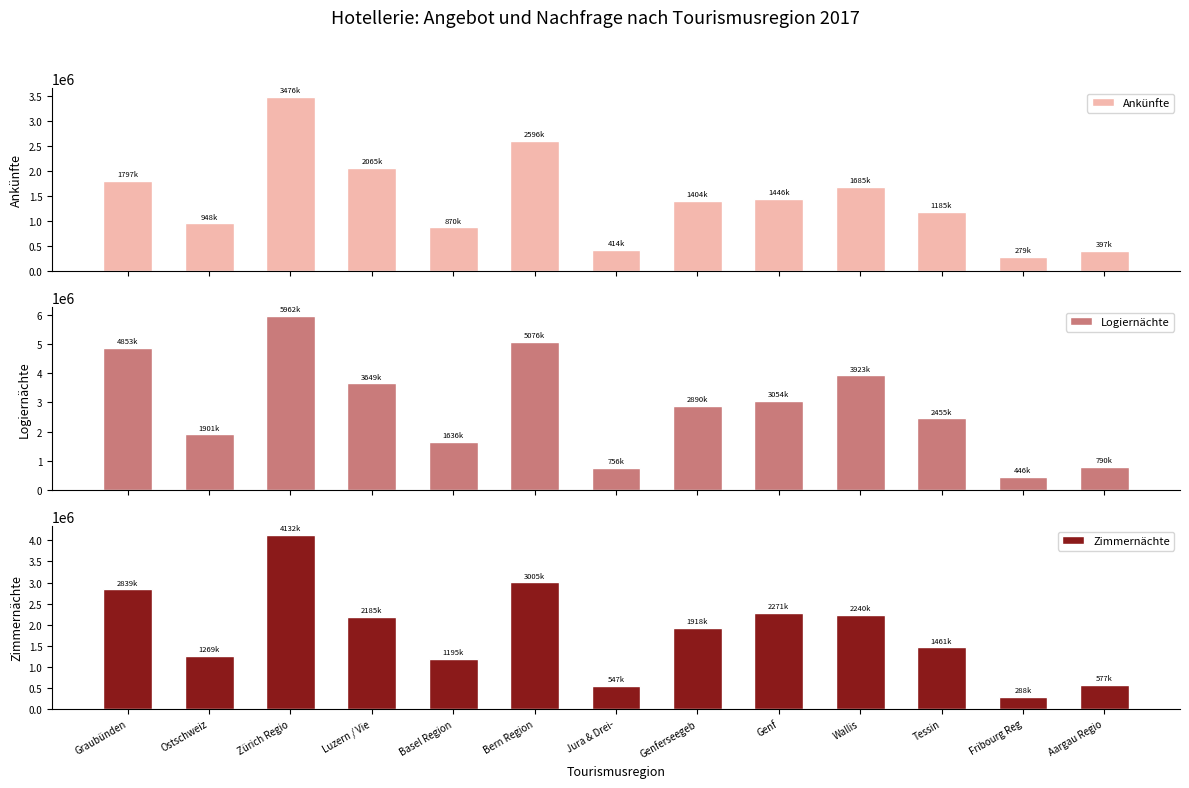

Reading left to right, what are all the values shown in this chart?

Ankünfte: 1797235	948031	3475684	2065396	869834	2595889	414128	1404462	1445514	1685209	1185118	278956	396605
Logiernächte: 4853359	1900859	5962120	3648506	1636134	5076241	756305	2889576	3054435	3923260	2455099	446457	790389
Zimmernächte: 2838828	1268772	4132000	2185214	1195476	3005450	546878	1917947	2271353	2240256	1461292	287583	576707